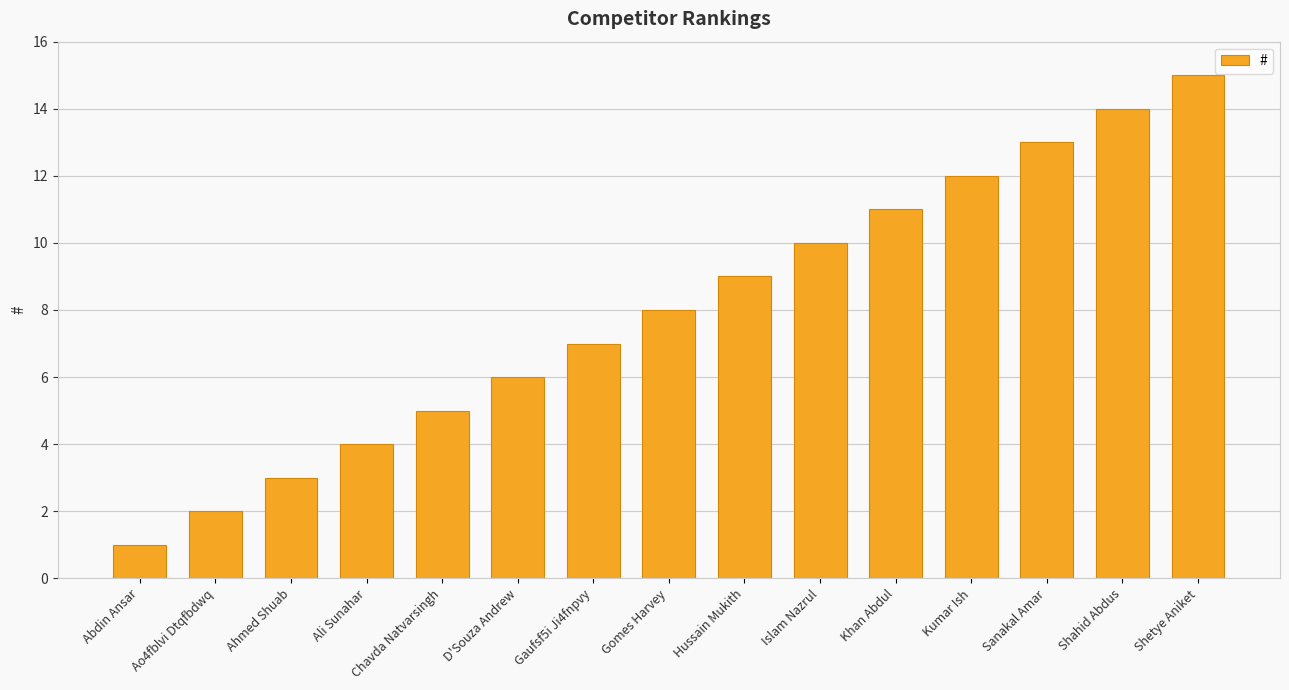

What is the average value?

8